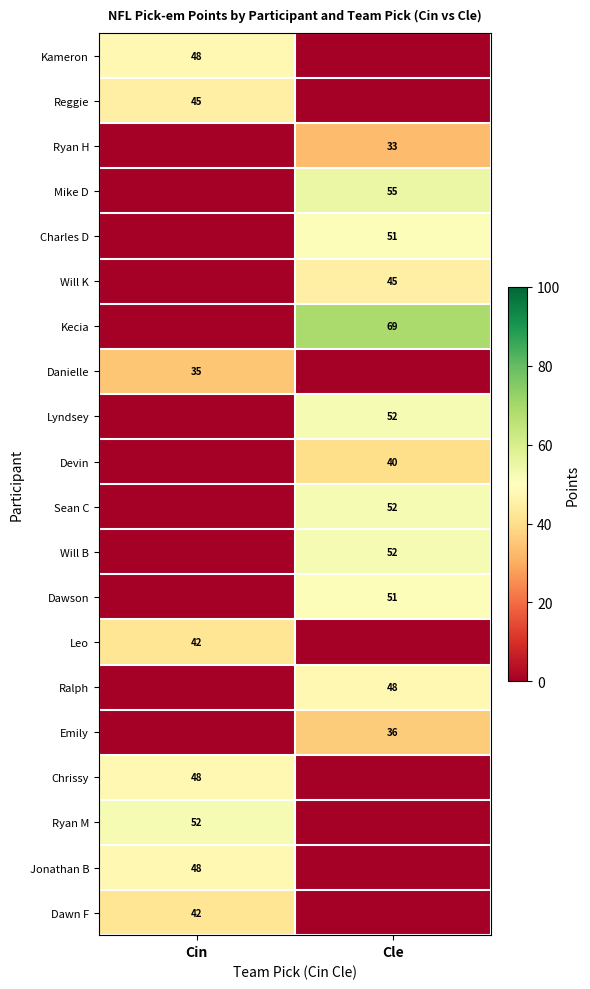

The value of Dawn F at Cin is 65. True or false?

False